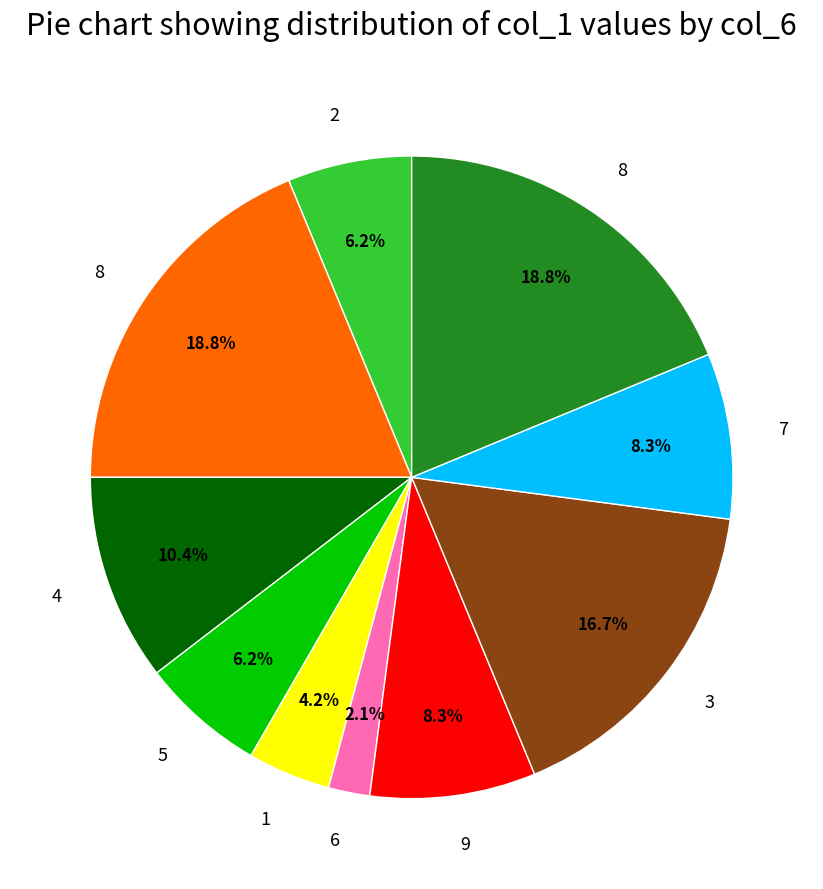

Is there any slice that represents more than half of the pie?

No